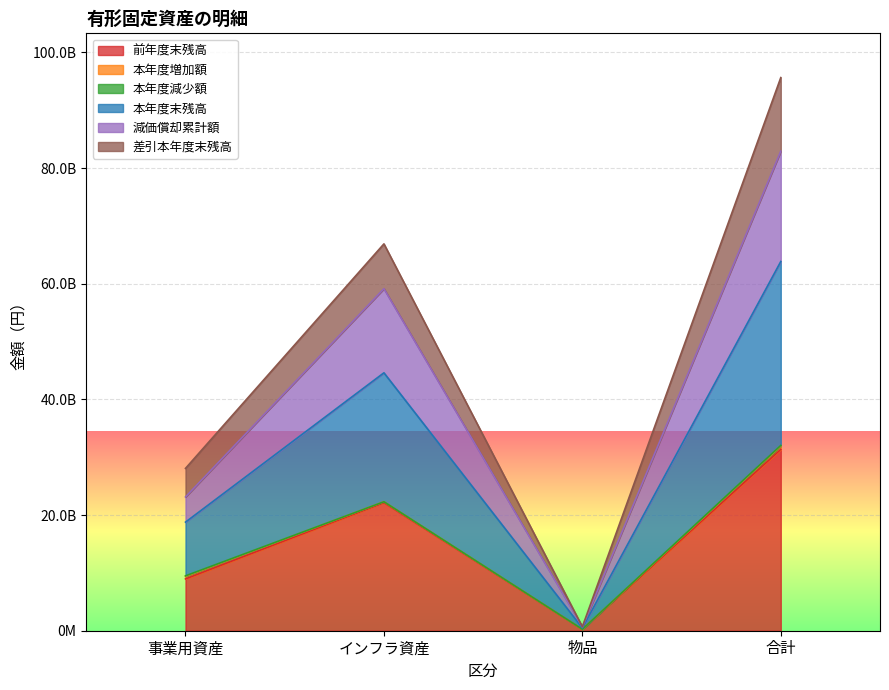

At which category is the sum across all series the highest?

合計